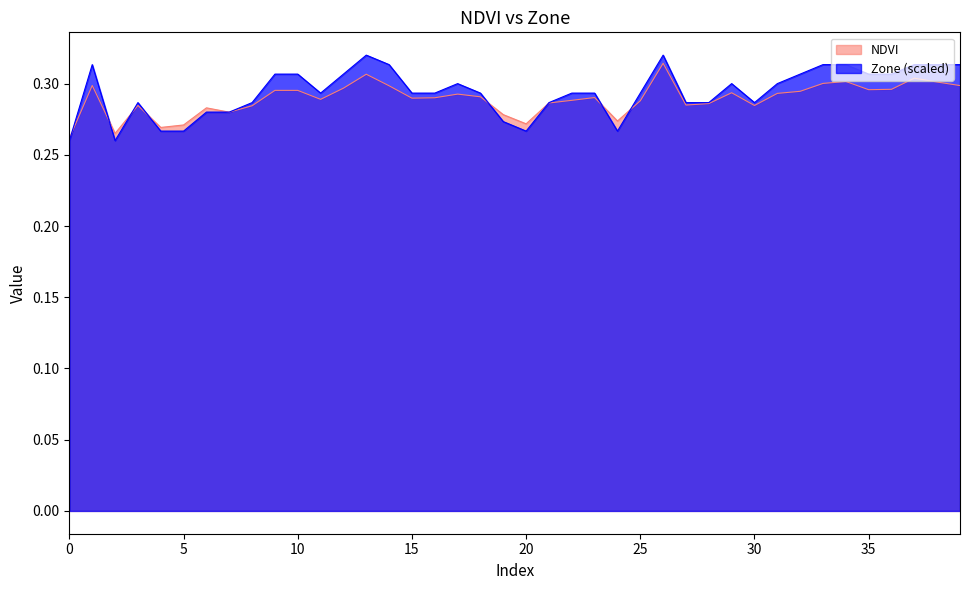

At how many categories does at least one series exceed 0?

40